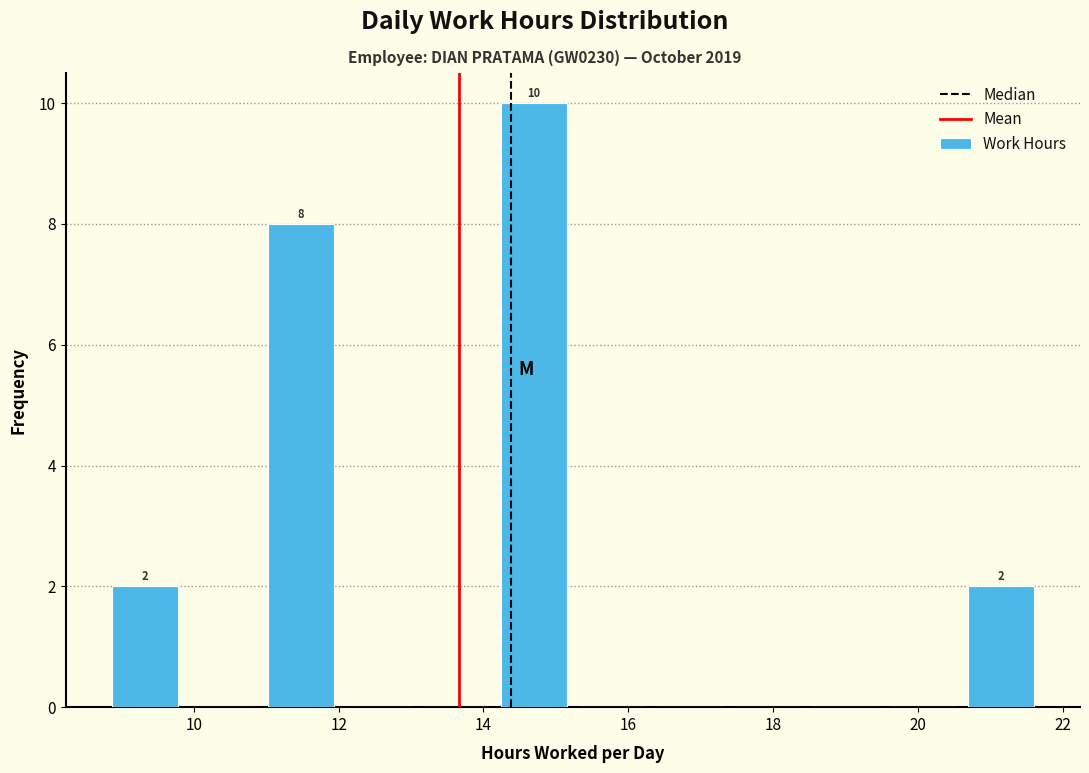

Over which range of the x-axis is the bar tallest?

14.2 to 15.2